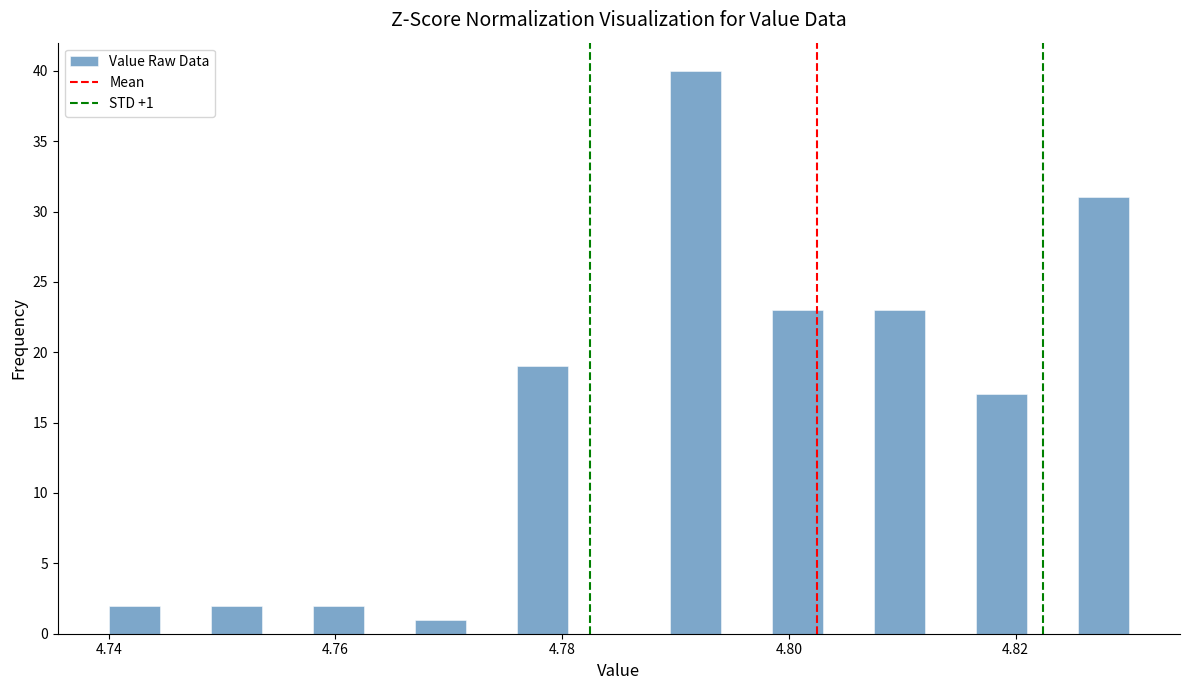

Read against the x-axis, roughly where is the centre of the tallest bar?

4.792